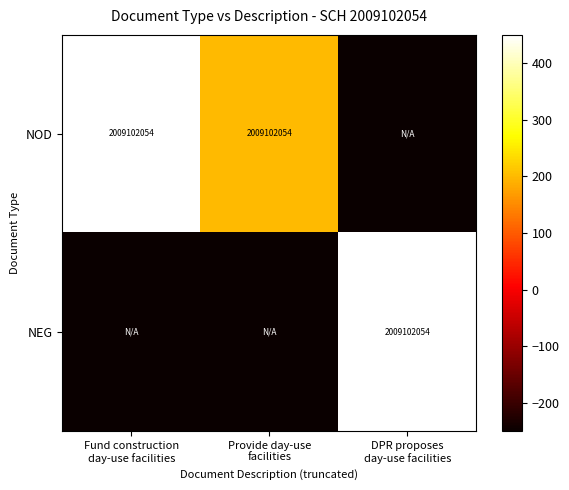

At which label does NOD reach its peak?

Fund construction day-use facilities